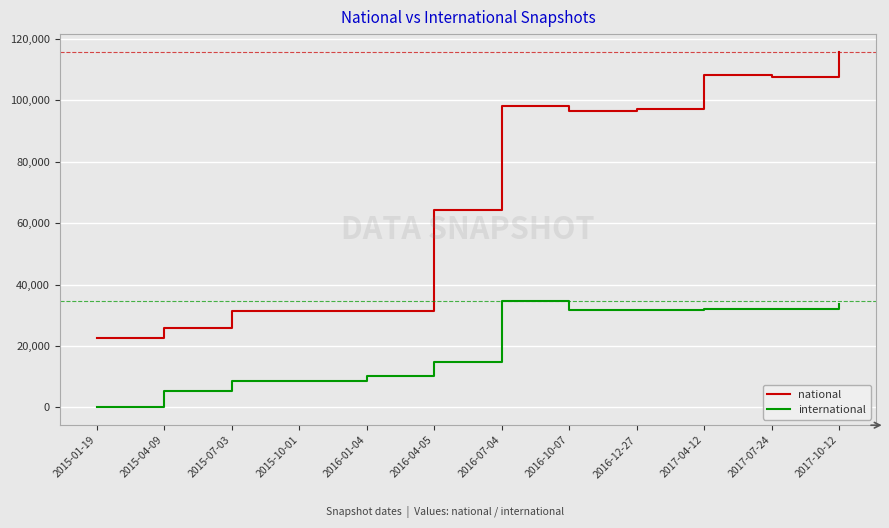

Which series has the largest total across all categories?

national